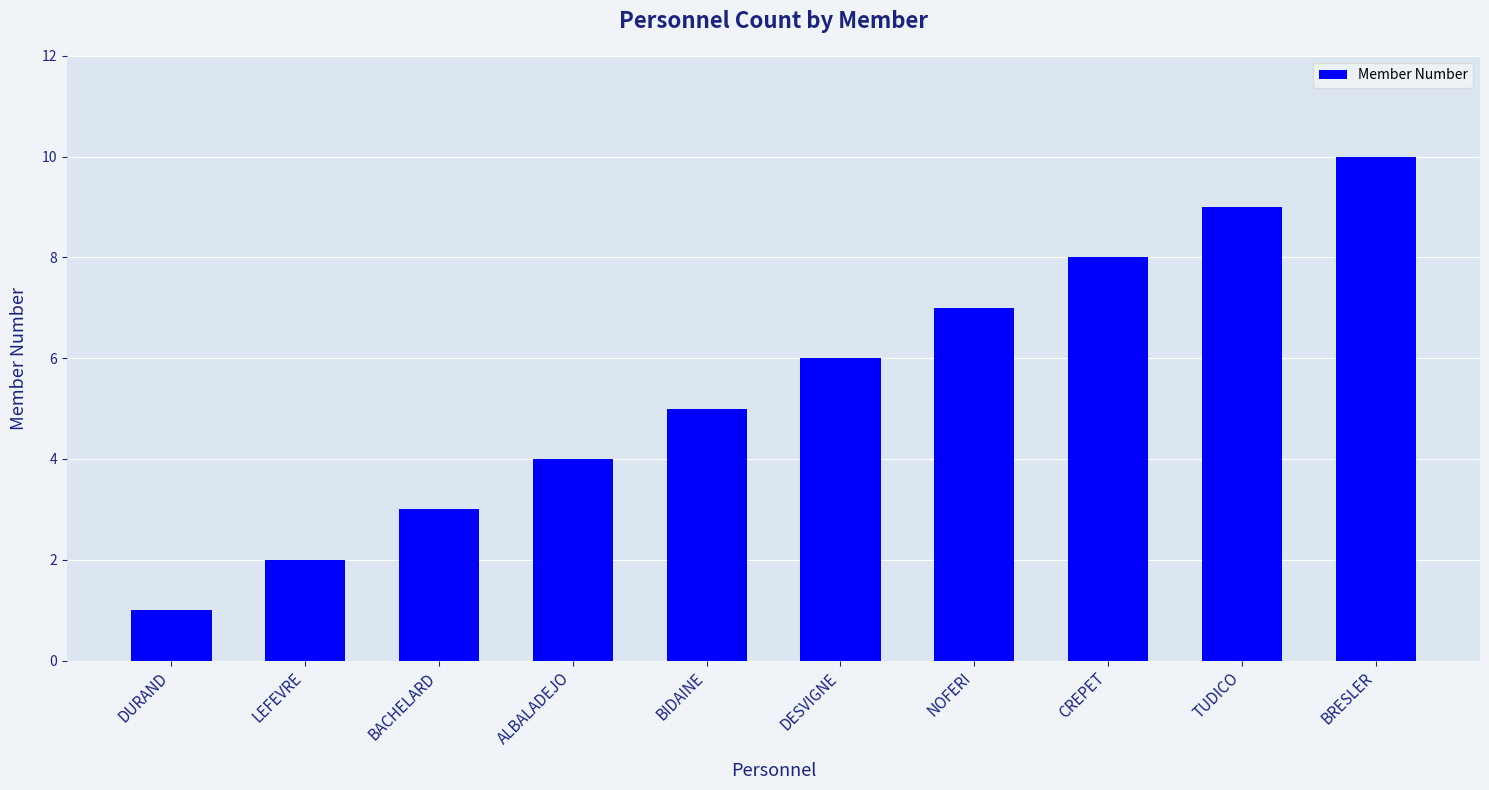

At which label is the value closest to 5?

BIDAINE